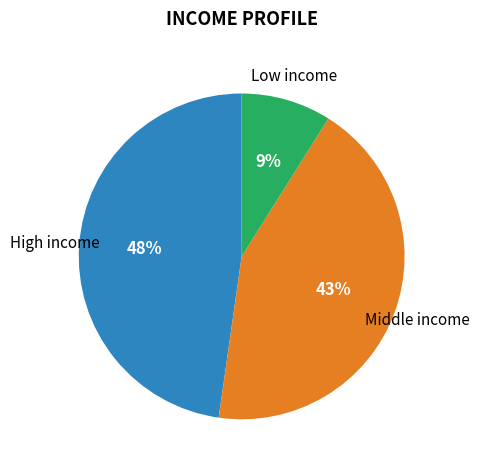

To the nearest percent, what is the difference between the largest and smallest slice percentages?

39%